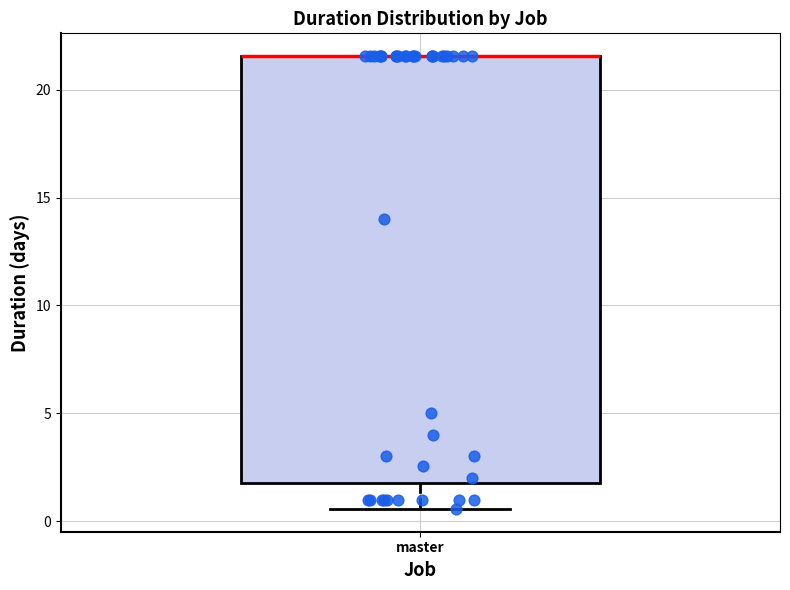

Read this box plot against the y-axis: the position of the median line, the range covered by the box, and the ends of both whiskers. The values are not printed on the chart, so give them approximately, as read against the axis.

median 21.5 (drawn on the box's upper edge), box 2.0 to 21.5, whiskers 0.5 to 21.5